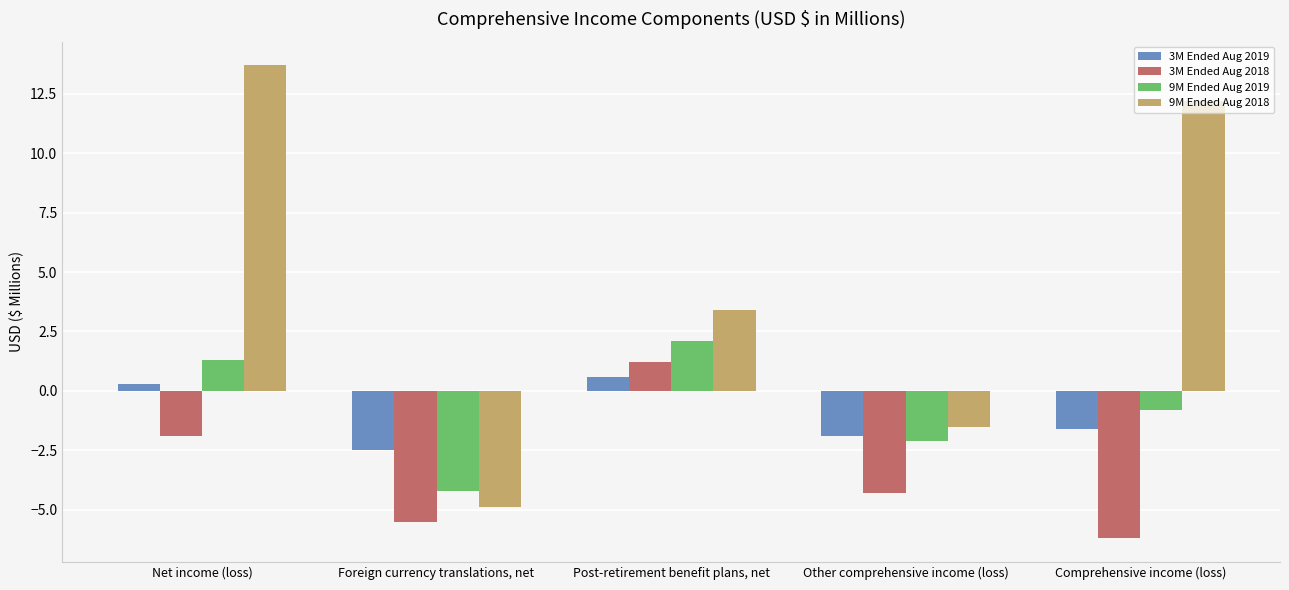

What is the greatest value displayed?

13.7